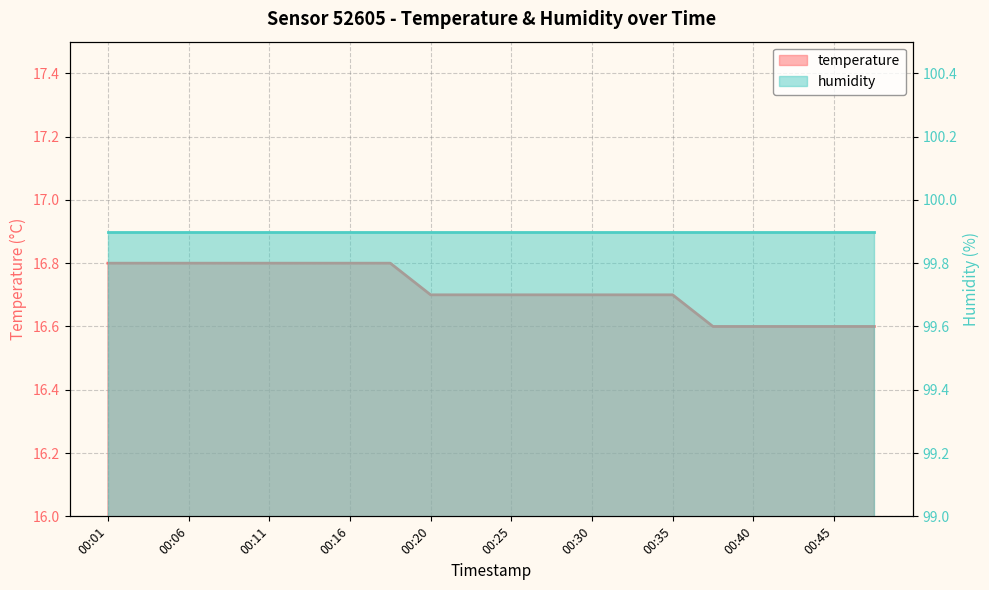

What is the difference between the second highest and second lowest values?

0.2